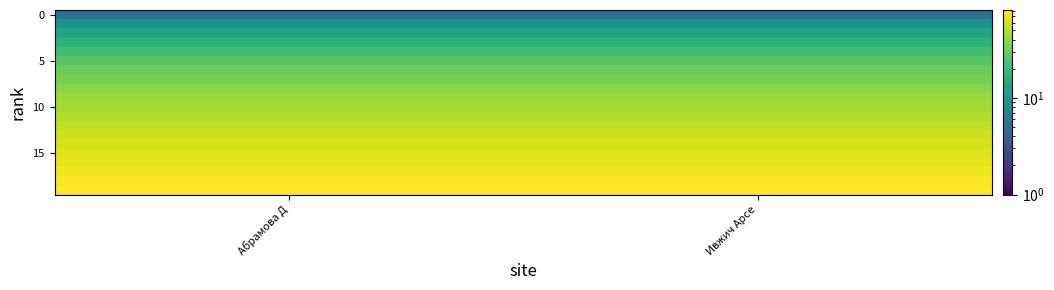

How many categories are shown in the chart?

2